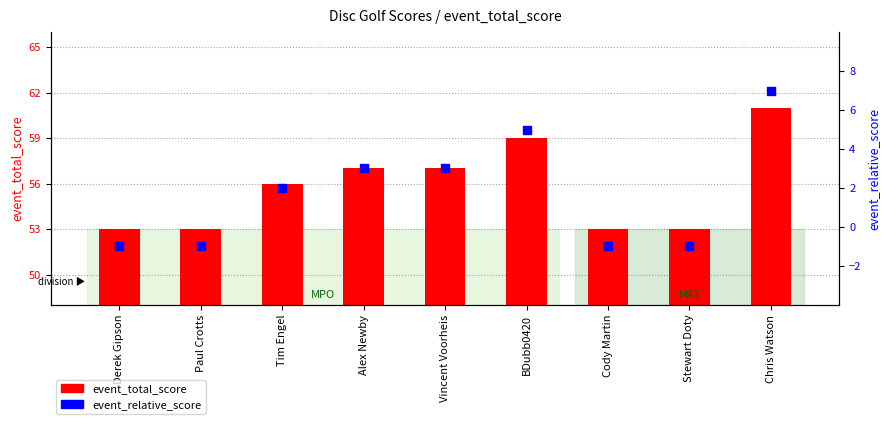

Which series contains the lowest Y value?

event_relative_score